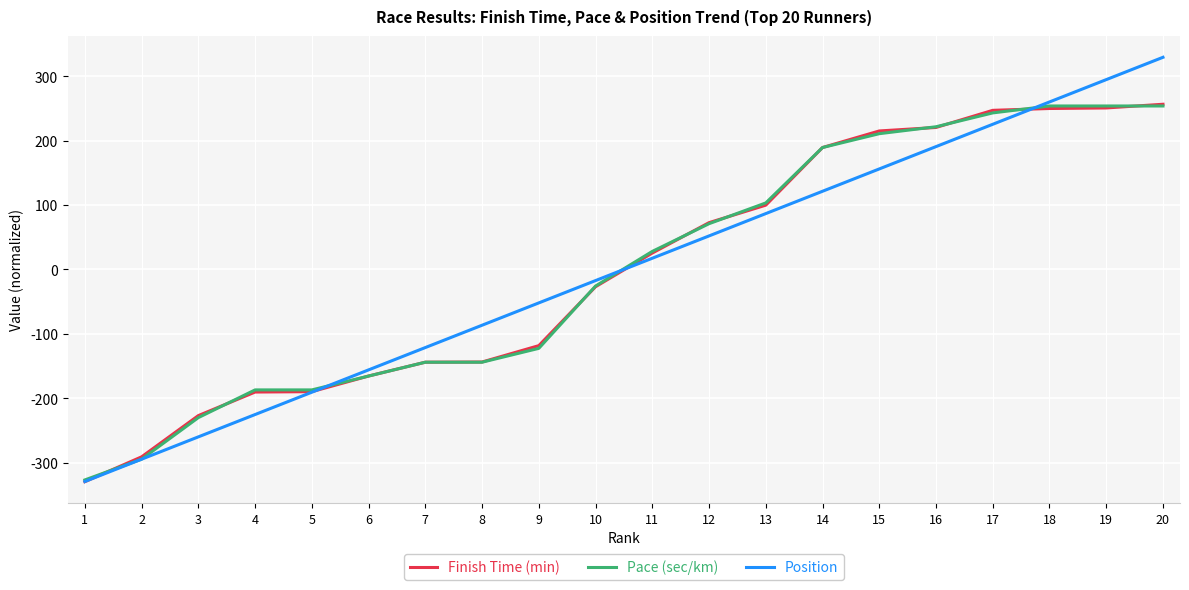

Which series has the largest range (max minus min)?

Position